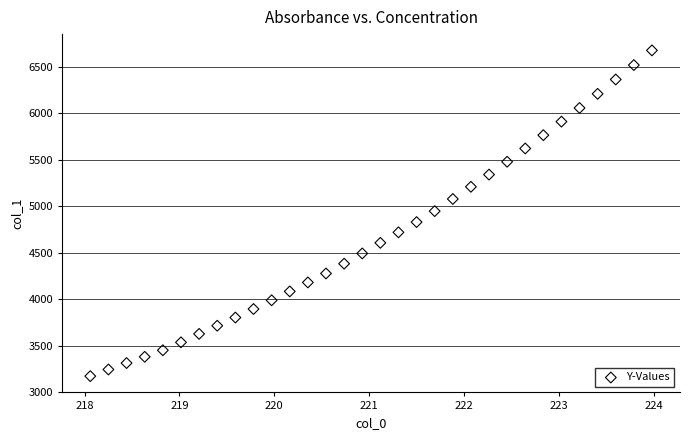

What is the range of Y values (max minus min)?

3501.5